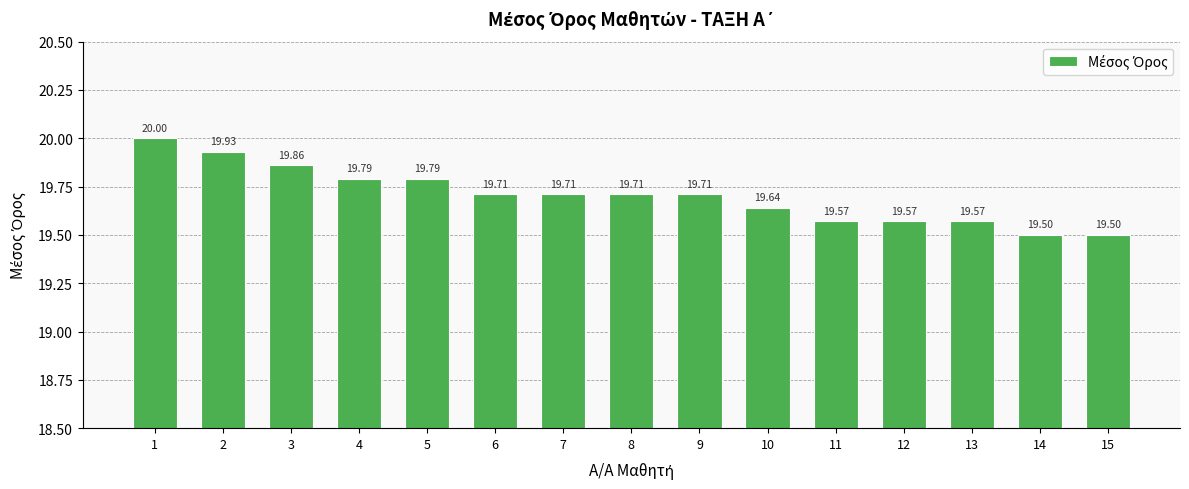

What is the difference between the second highest and second lowest values?

0.4